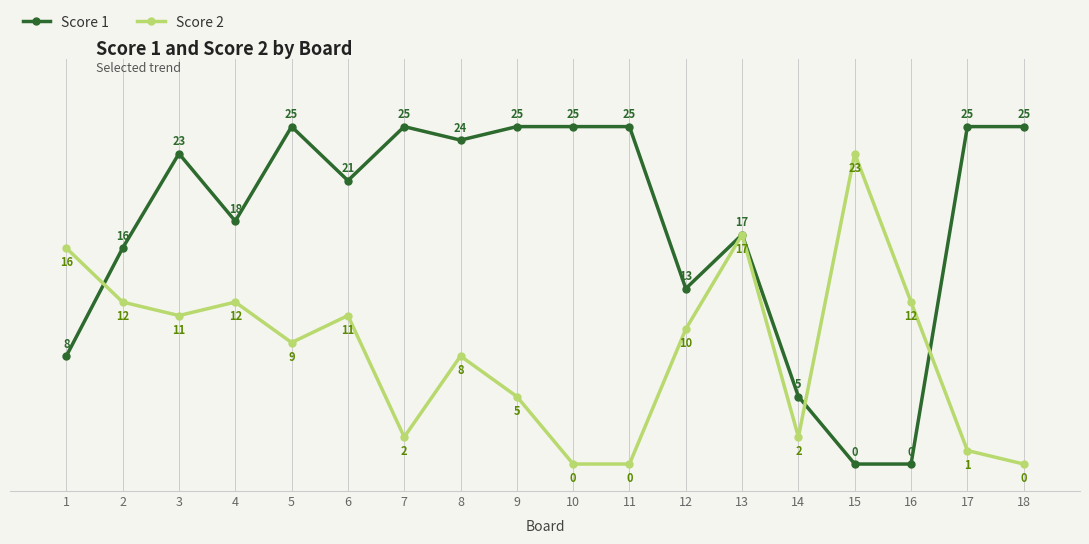

True or false: Score 2 and Score 1 intersect in this chart.

True